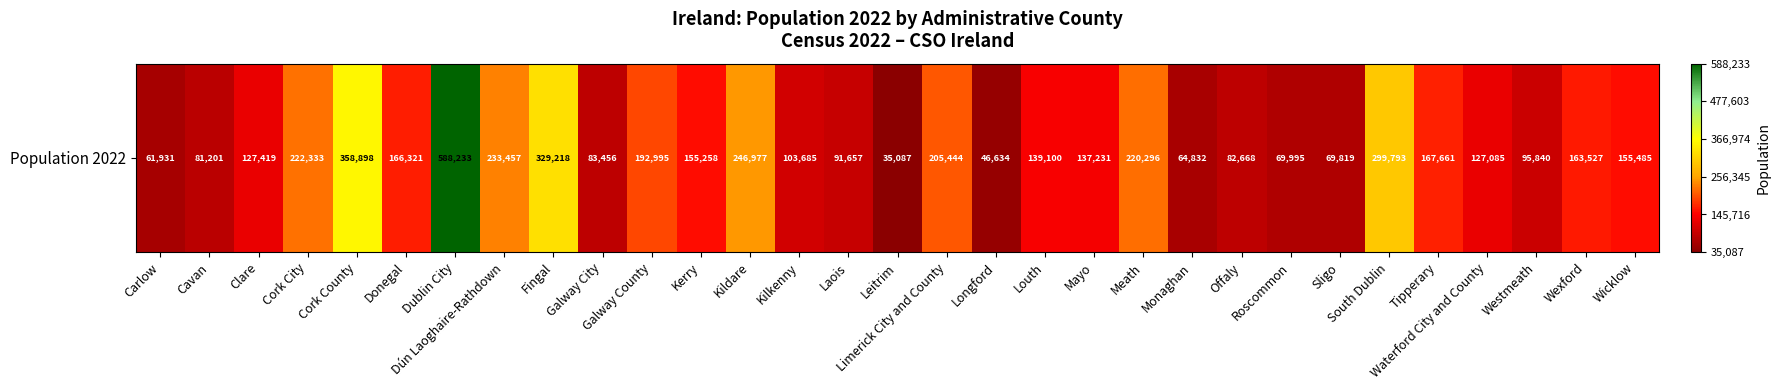

Reading left to right, list all the values displayed in this chart.

61931	81201	127419	222333	358898	166321	588233	233457	329218	83456	192995	155258	246977	103685	91657	35087	205444	46634	139100	137231	220296	64832	82668	69995	69819	299793	167661	127085	95840	163527	155485